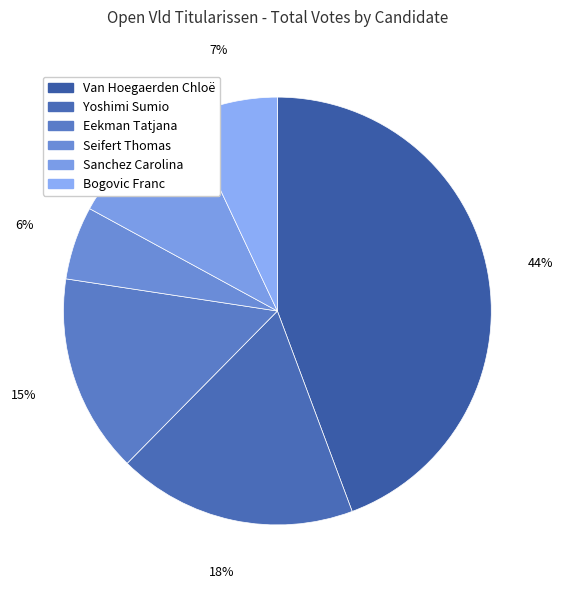

To the nearest percent, what is the average slice percentage?

17%